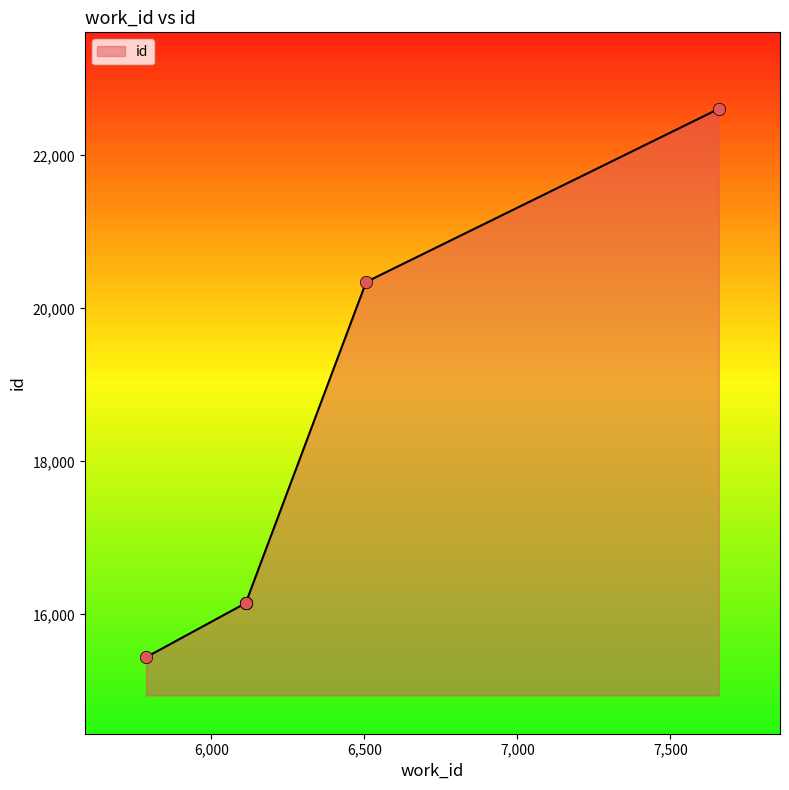

Between 6113 and 6113, which is larger?

6113